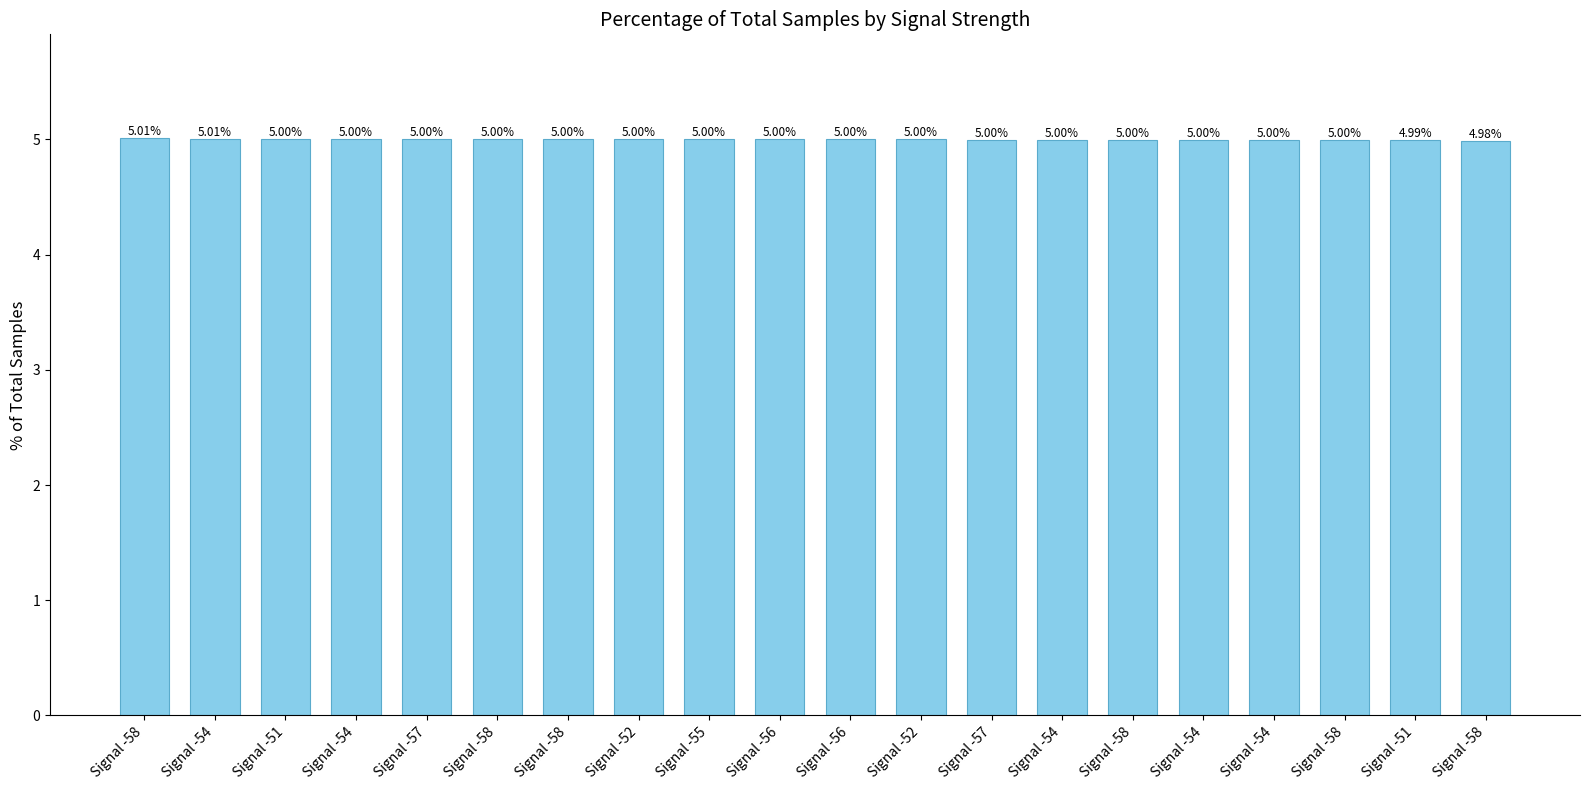

What is the maximum value shown in the chart?

5.0